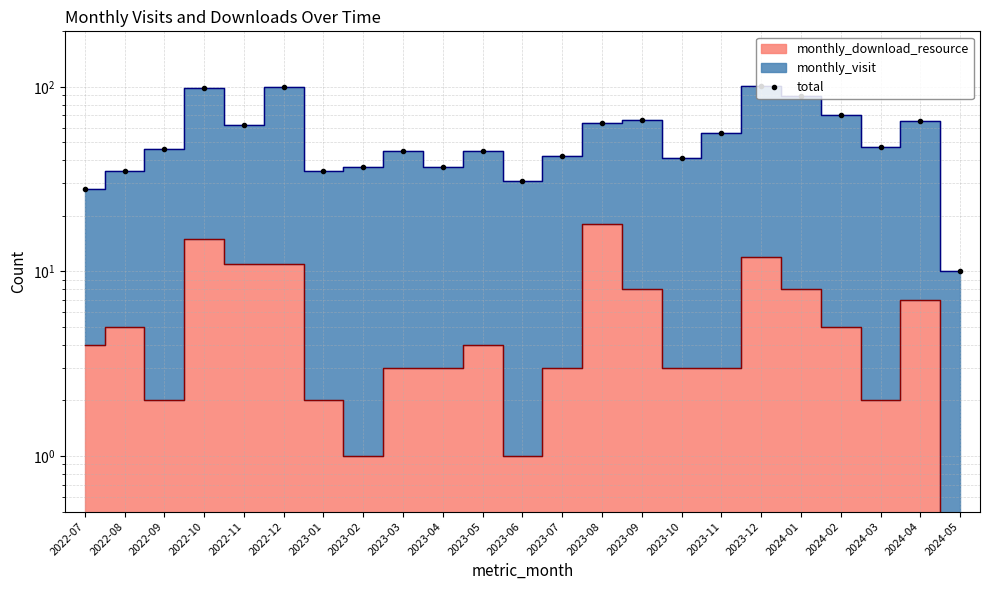

What is the sum of the values at 2024-05 and 2023-11?

66